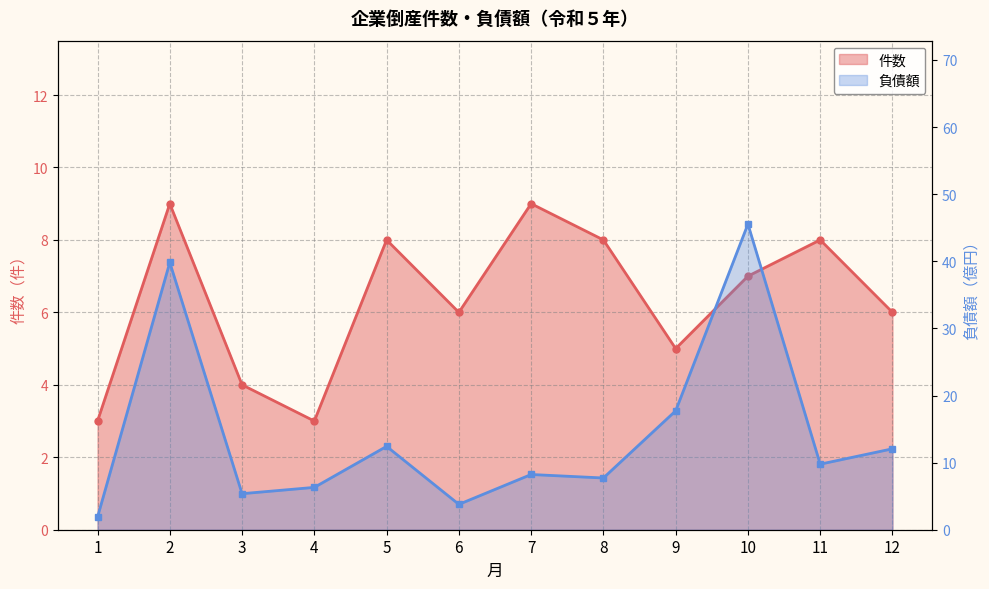

How many interior local peaks does the 負債額 series have?

4